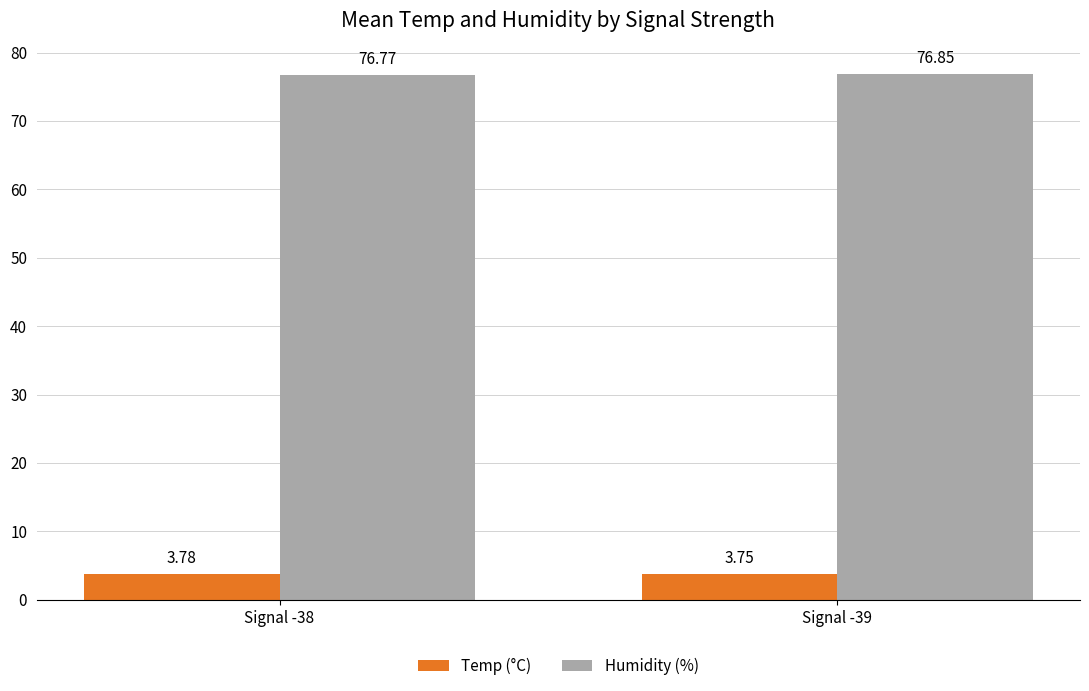

What is the spread (max minus min) of values at Signal -38?

73.0